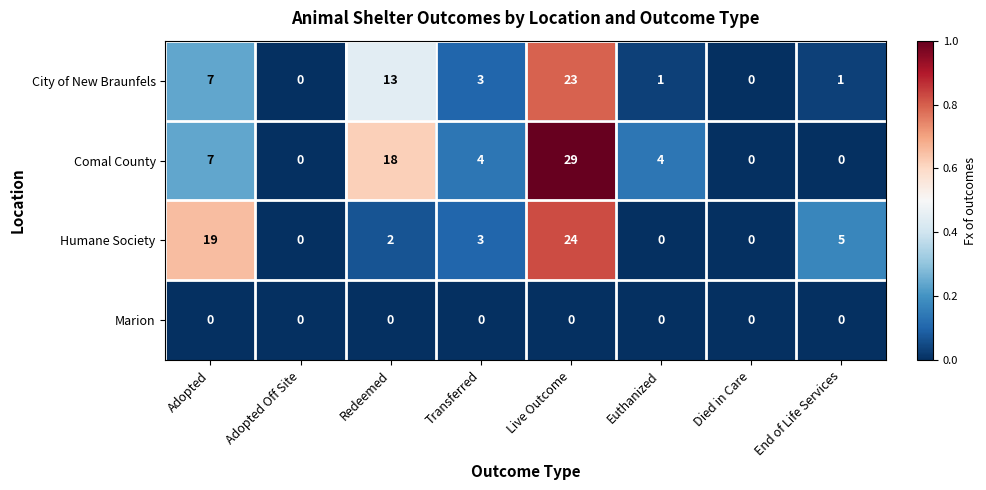

The City of New Braunfels series shows 11 at Adopted. True or false?

False